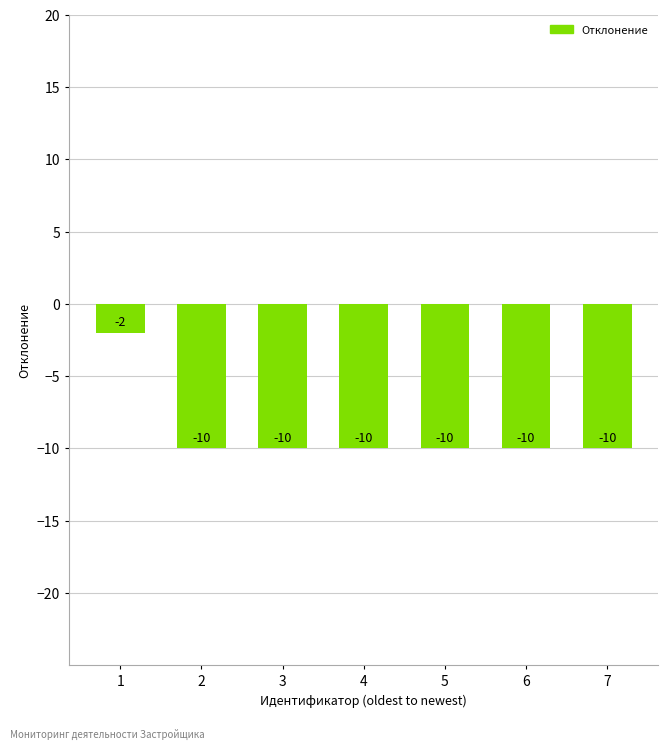

Are the bars horizontal?

No